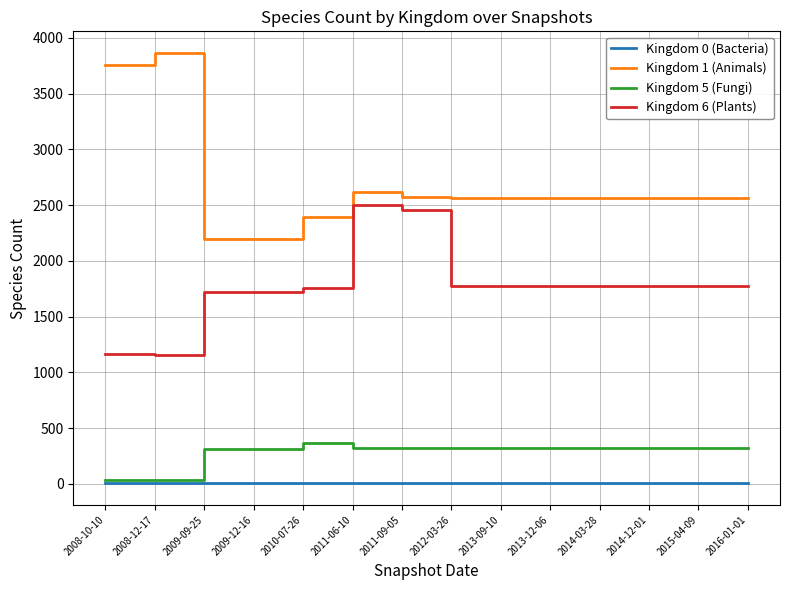

The value of Kingdom 6 (Plants) at 2009-09-25 is 1718. True or false?

True